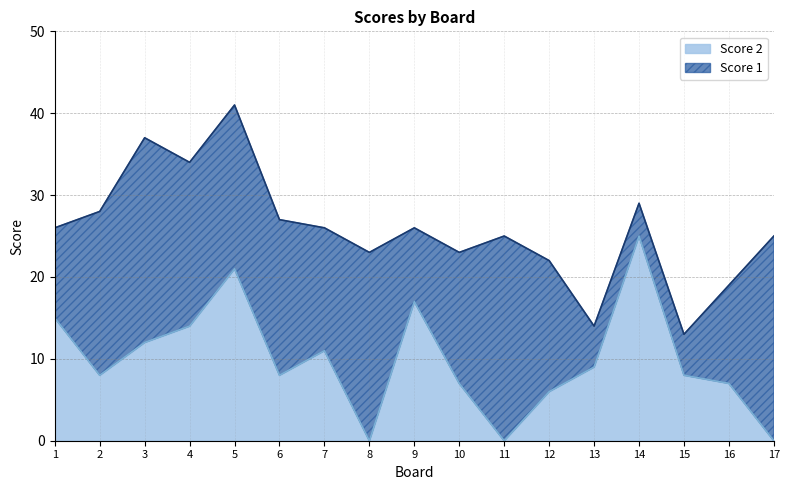

Reading left to right, what are all the values shown in this chart?

1=15	2=8	3=12	4=14	5=21	6=8	7=11	8=0	9=17	10=7	11=0	12=6	13=9	14=25	15=8	16=7	17=0